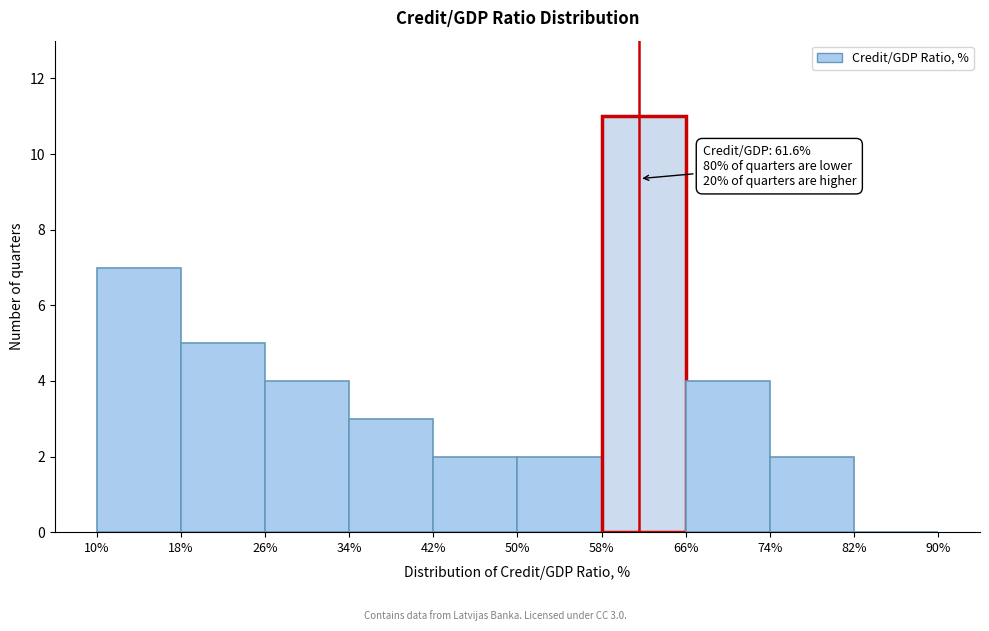

Over which range of the x-axis is the bar tallest?

58% to 66%